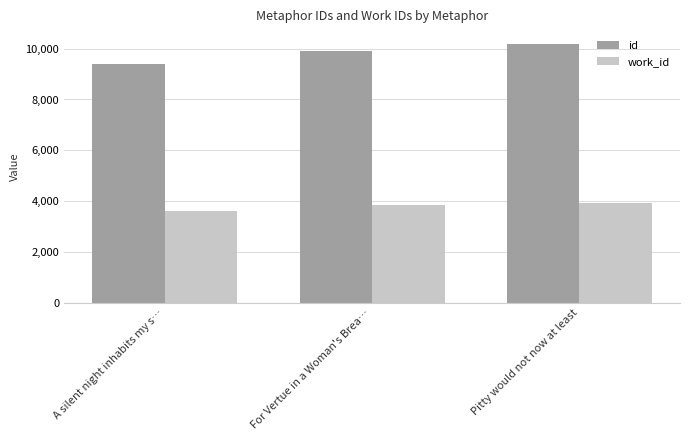

How many distinct data groups are displayed?

2